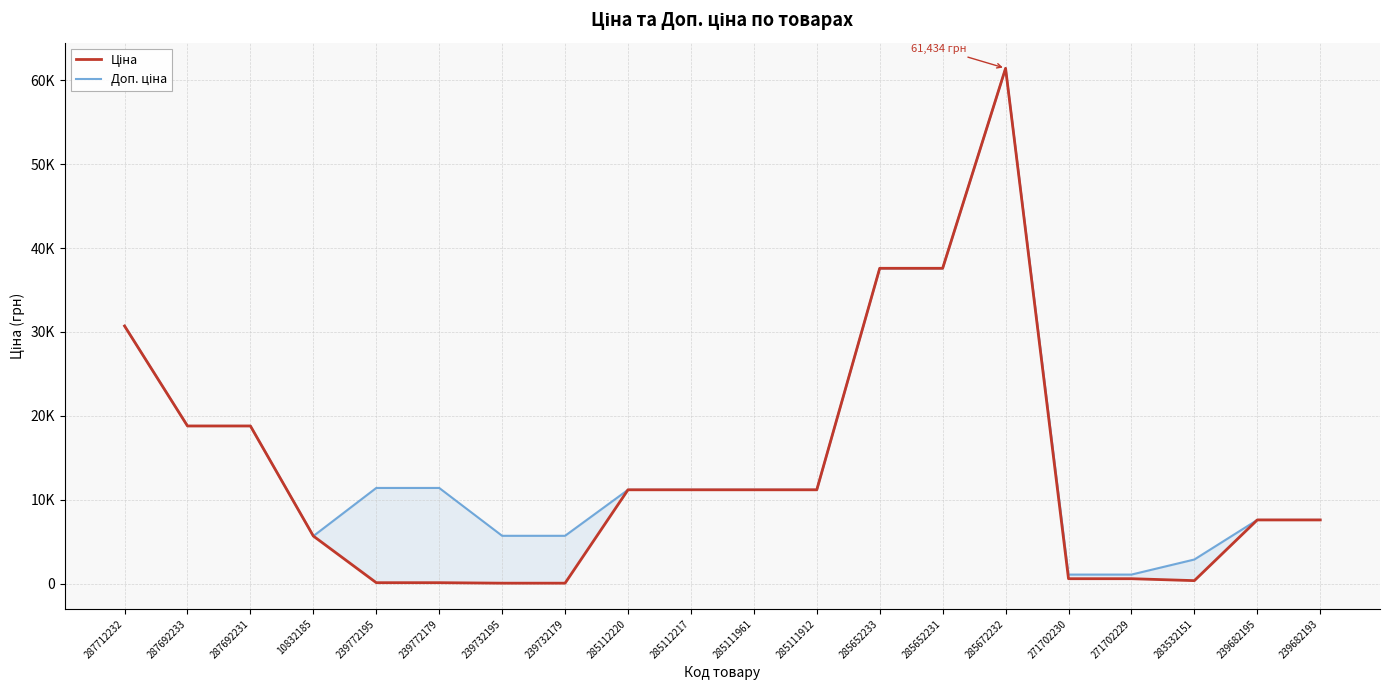

How many data points in Ціна are above 11188?

10